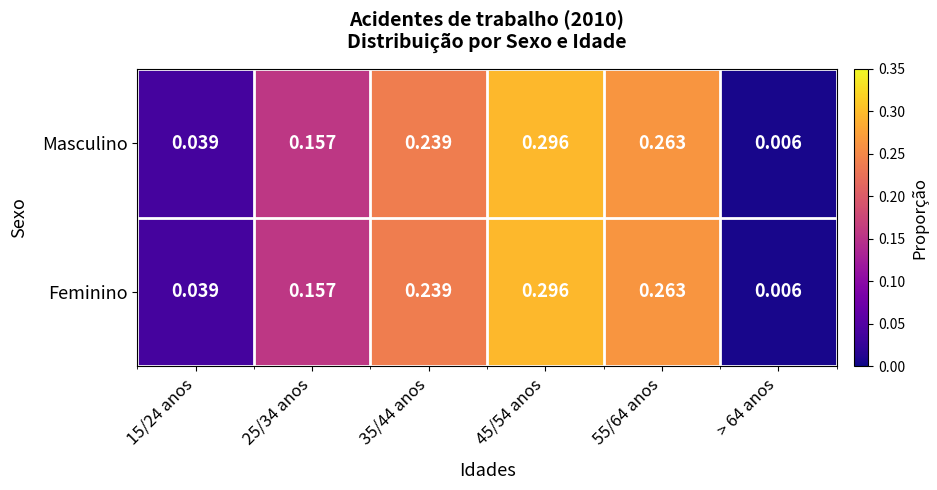

Which label corresponds to the smallest value in the chart?

> 64 anos